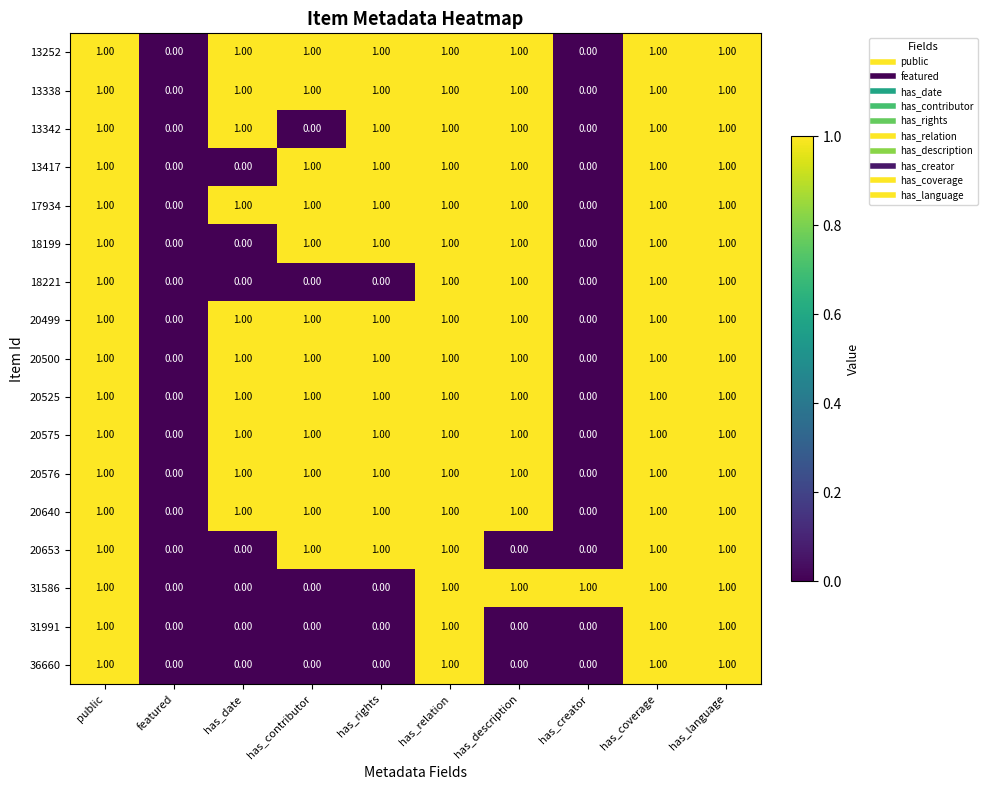

What is the sum of all 17934 values?

8